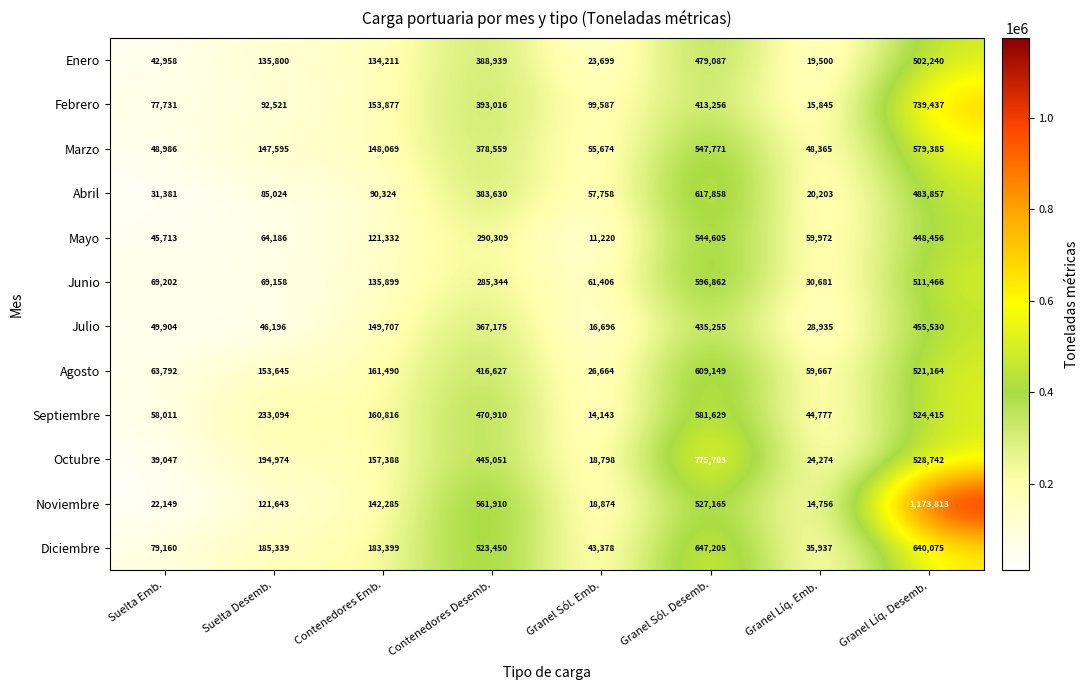

Which series has the largest total across all categories?

Noviembre